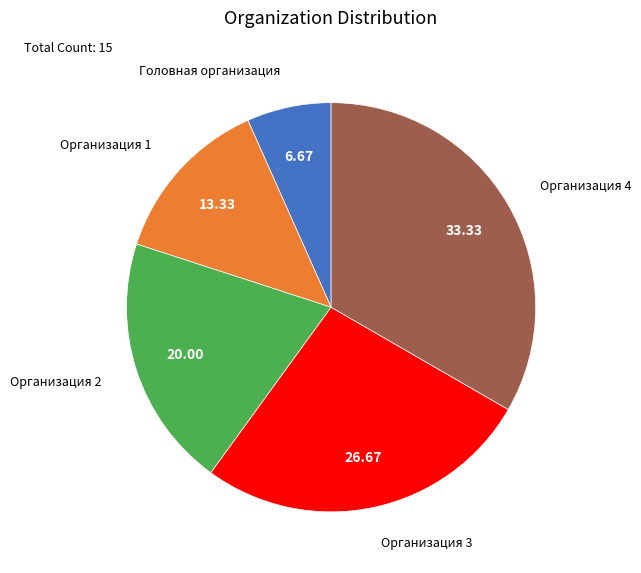

Rank the categories by value from lowest to highest.

Головная организация, Организация 1, Организация 2, Организация 3, Организация 4